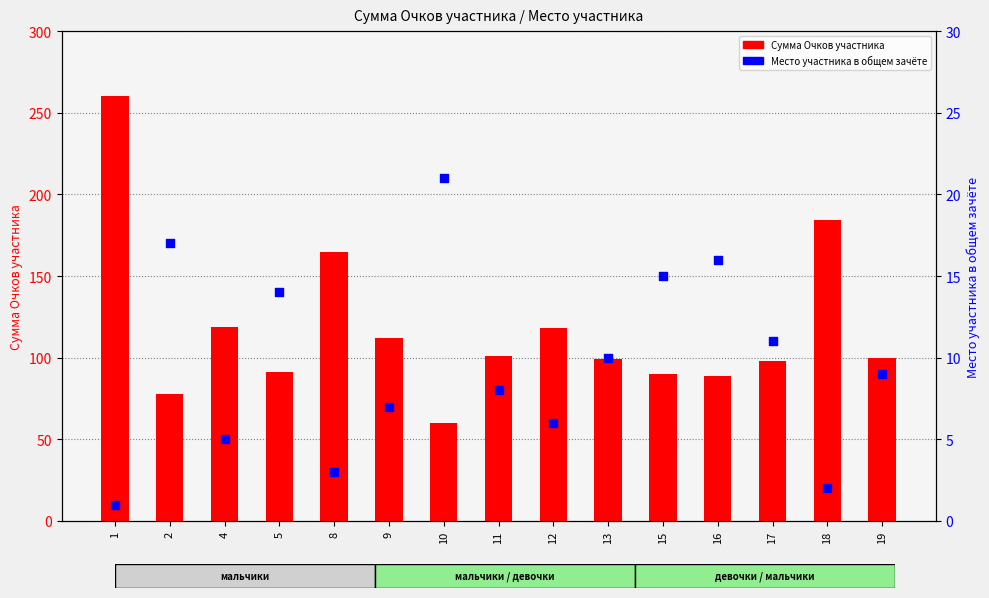

Which series has the largest total across all categories?

Сумма Очков участника